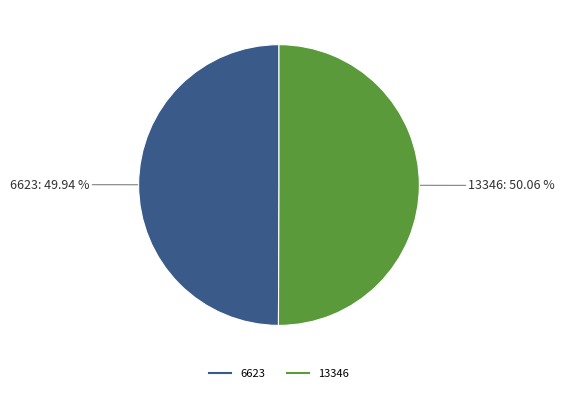

To the nearest percent, what is the average slice percentage?

50%